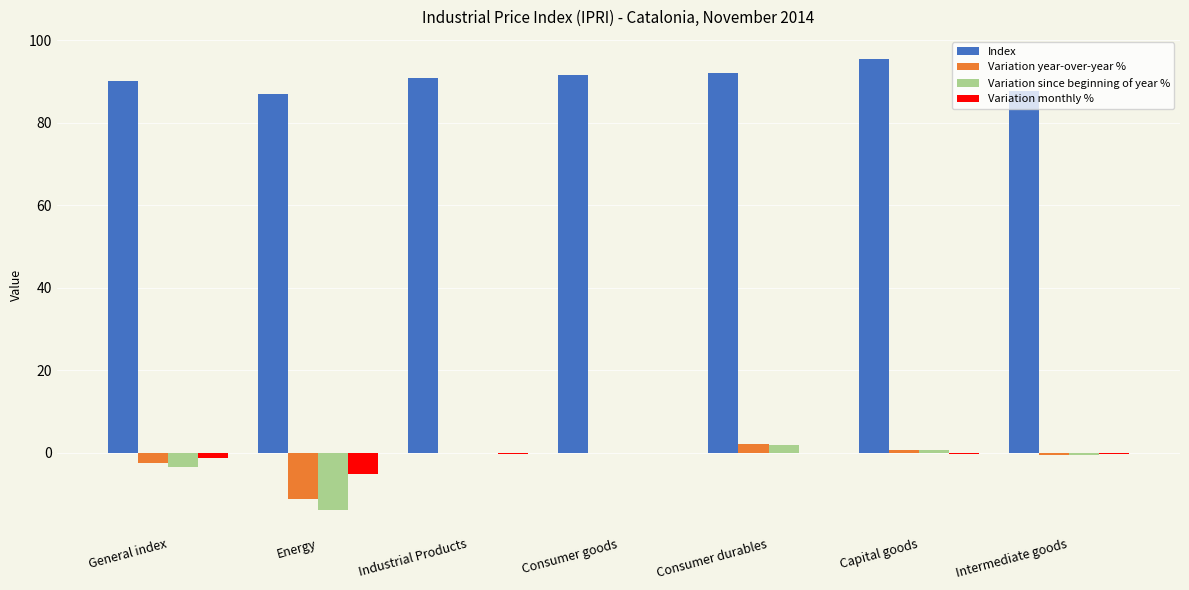

The value of Variation since beginning of year % at Consumer goods is 0.0. True or false?

True